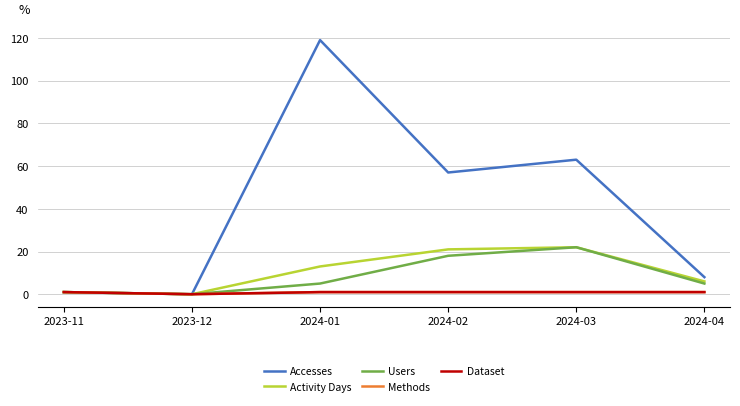

Does the chart display data point markers on the line(s)?

No